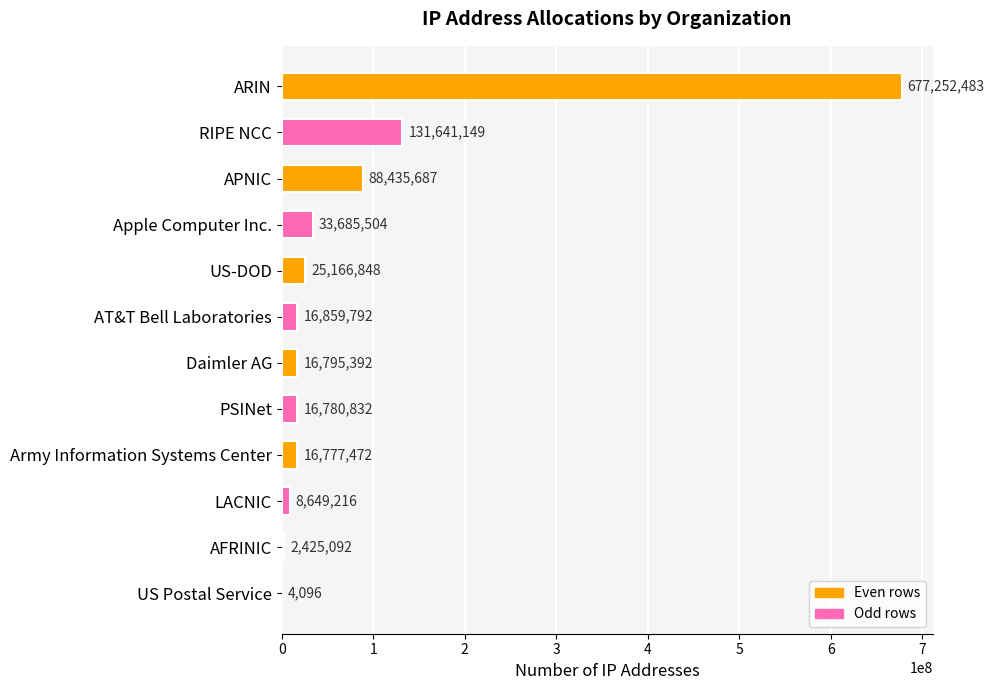

At which label is the value closest to 338628289?

RIPE NCC